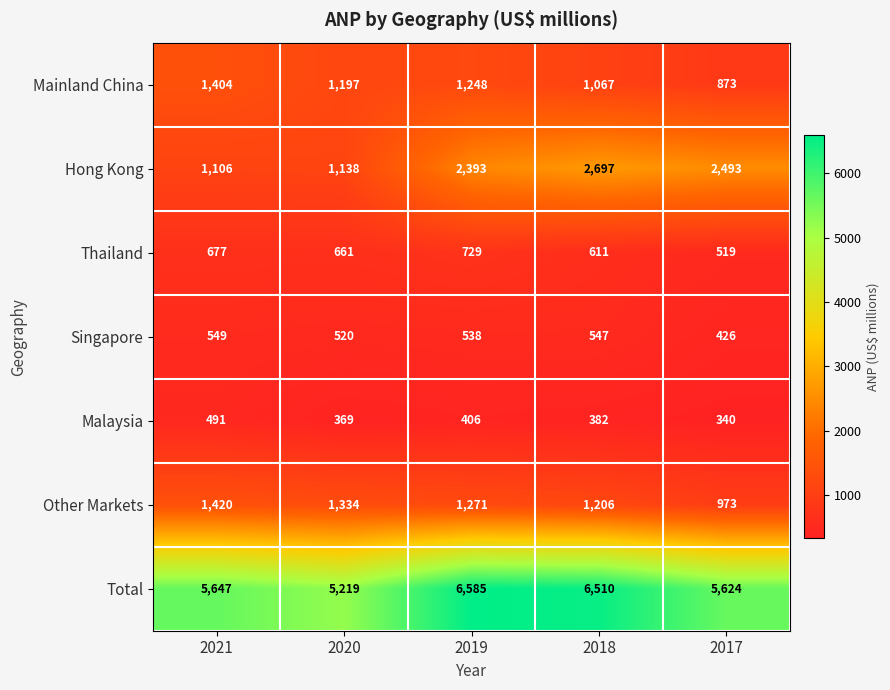

What is the difference between the Singapore values at 2017 and 2019?

112